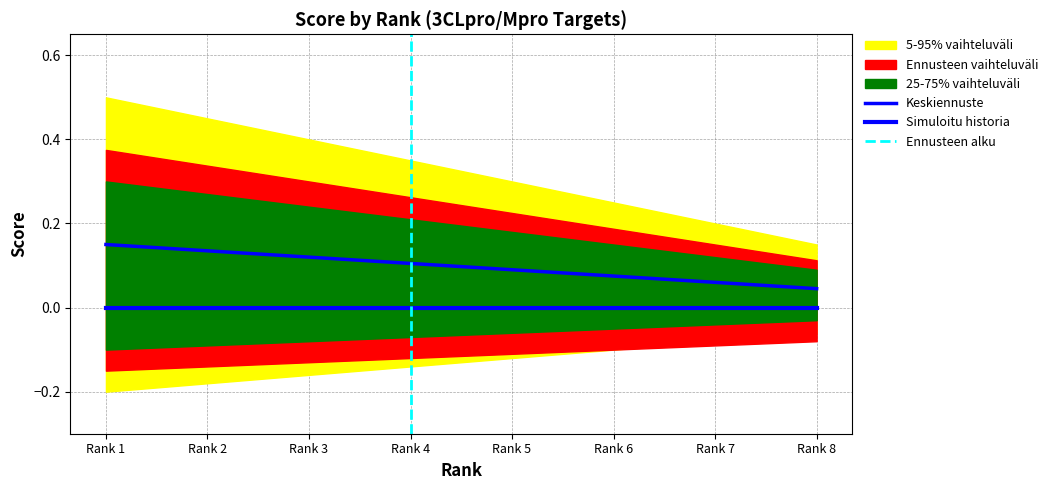

List the labels in order of Score_upper95 value, largest first.

1, 2, 3, 4, 5, 6, 7, 8